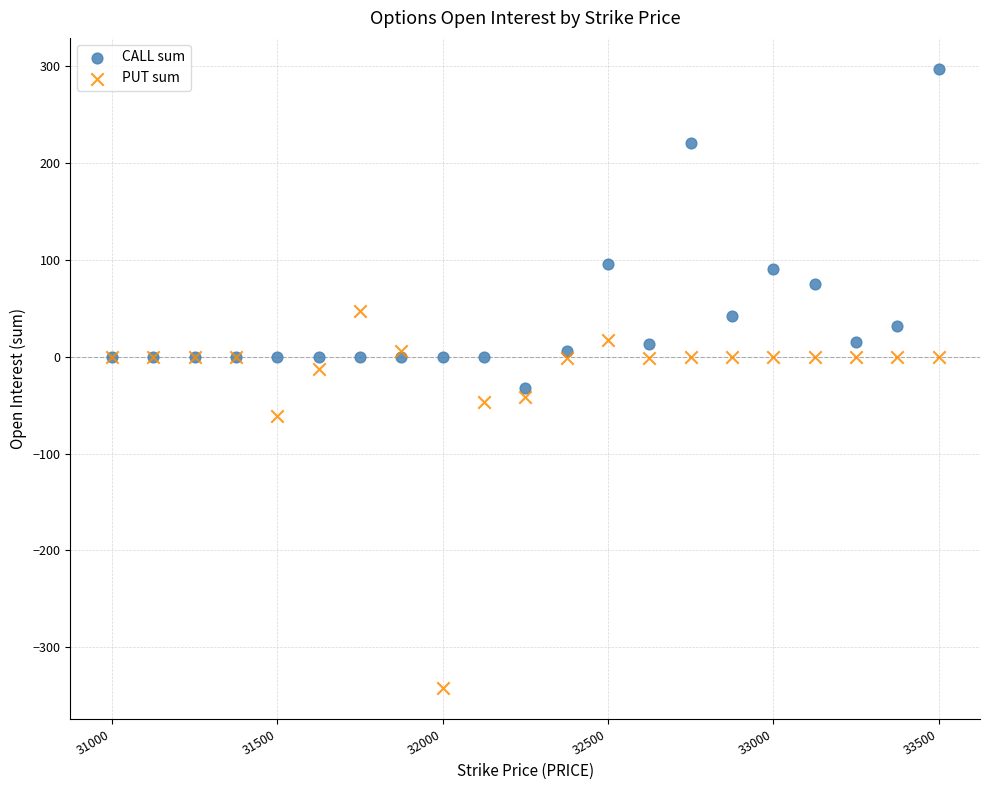

Which series contains the lowest Y value?

PUT sum